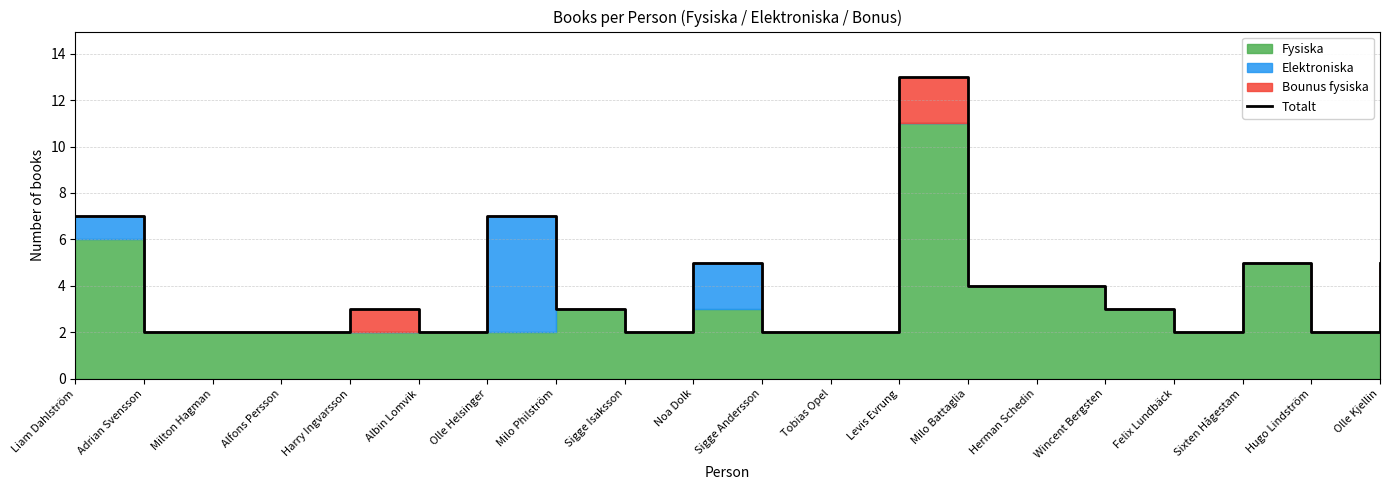

Rank the categories by value from highest to lowest.

Levis Evrung, Liam Dahlström, Olle Helsinger, Noa Dolk, Sixten Hågestam, Olle Kjellin, Milo Battaglia, Herman Schedin, Harry Ingvarsson, Milo Philström, Wincent Bergsten, Adrian Svensson, Milton Hagman, Alfons Persson, Albin Lomvik, Sigge Isaksson, Sigge Andersson, Tobias Opel, Felix Lundbäck, Hugo Lindström